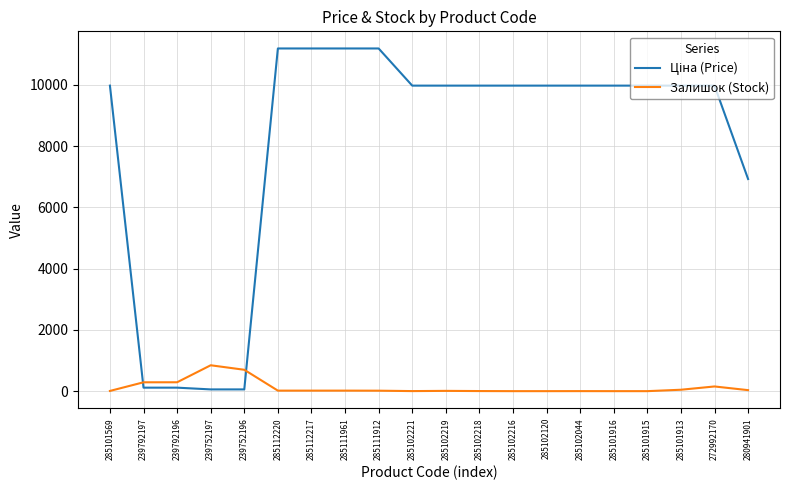

What is the total value across all series at 285102216?

9975.0